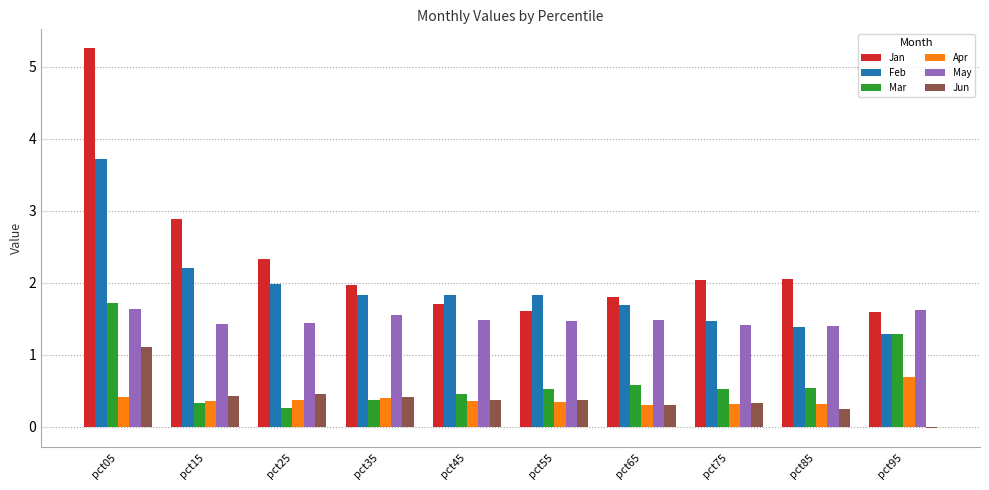

The Feb series shows 3.6 at pct15. True or false?

False